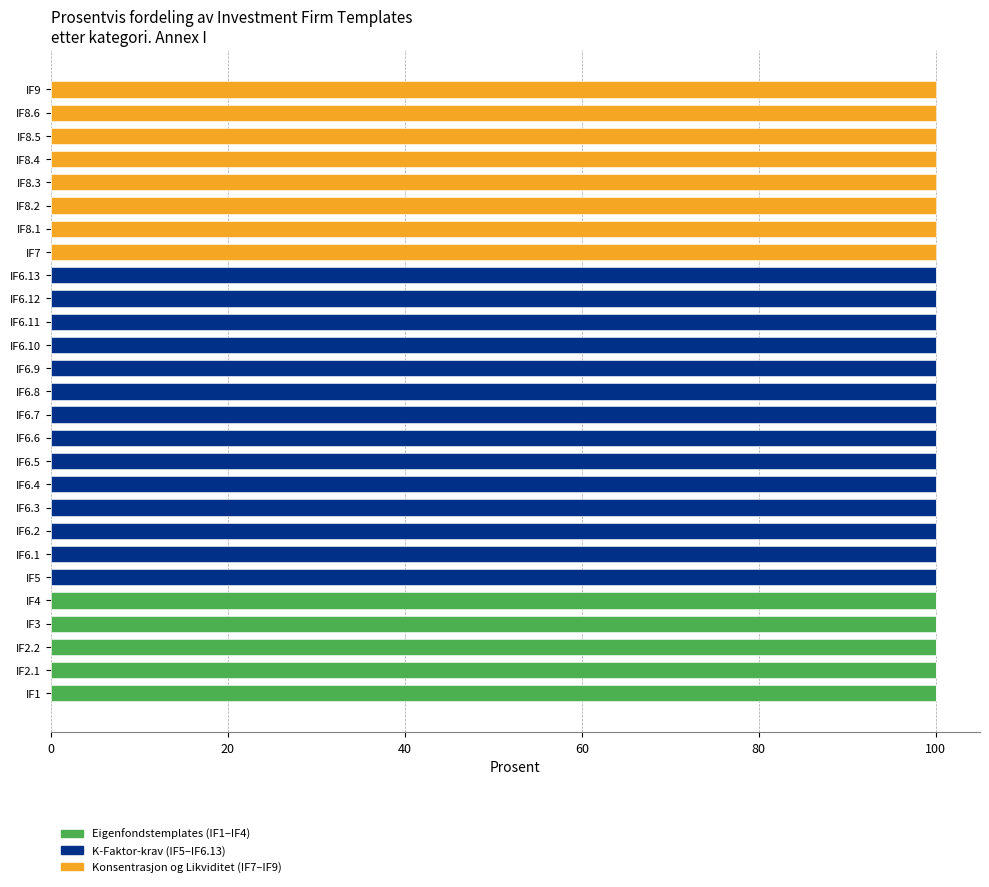

What is the total value across all series at IF4?

100